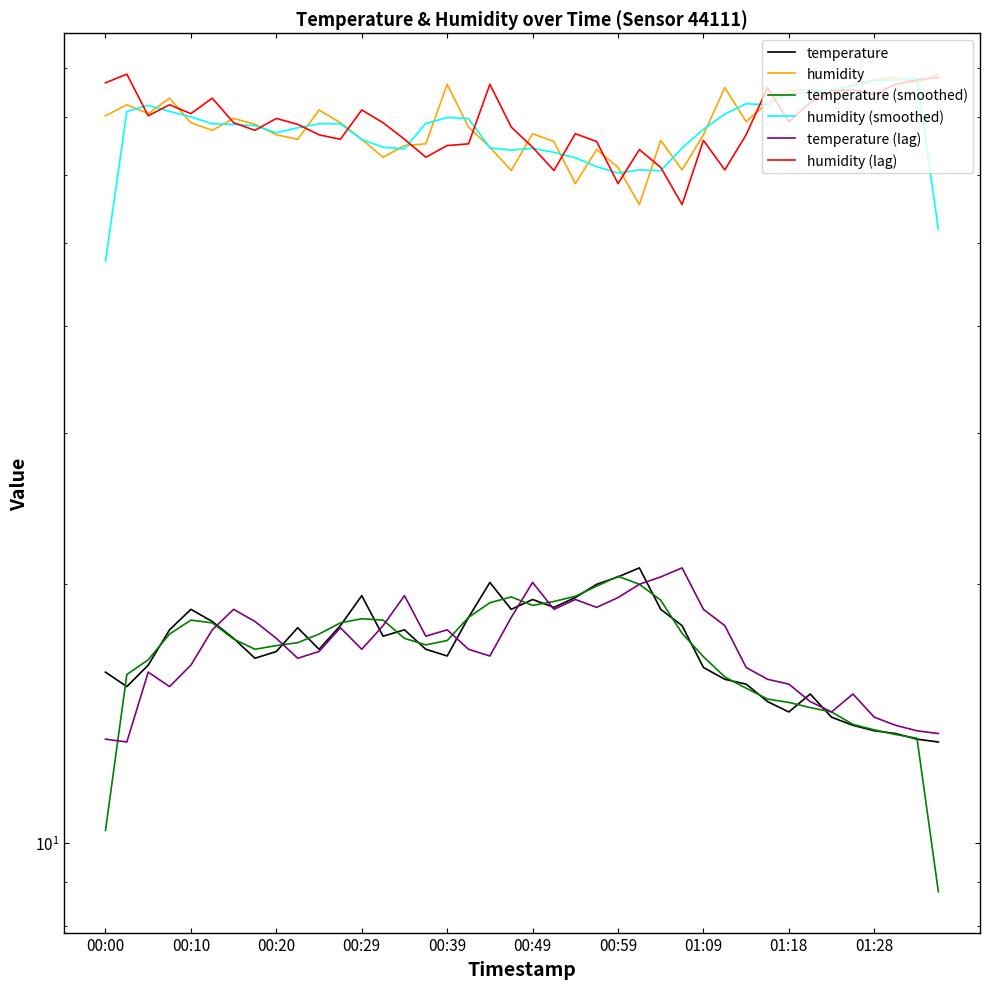

Reading left to right, list all the values displayed in this chart.

temperature: 15.8	15.2	16.1	17.7	18.7	18.1	17.3	16.4	16.7	17.8	16.8	17.9	19.4	17.4	17.7	16.8	16.5	18.3	20.1	18.7	19.2	18.8	19.3	20.0	20.4	20.9	18.7	17.9	16.0	15.5	15.3	14.6	14.2	14.9	14.0	13.7	13.5	13.4	13.2	13.1
humidity: 70.3	72.4	70.7	73.7	69.0	67.6	69.8	68.7	66.8	66.0	71.4	69.0	66.0	62.9	64.9	65.2	76.5	68.2	64.6	60.7	67.0	65.6	58.6	64.2	61.2	55.4	65.8	60.8	66.8	75.8	69.2	72.8	75.2	75.4	74.4	76.5	77.4	77.9	76.8	78.6
temperature (smoothed): 10.3	15.7	16.3	17.5	18.2	18.0	17.3	16.8	17.0	17.1	17.5	18.0	18.2	18.2	17.3	17.0	17.2	18.3	19.0	19.3	18.9	19.1	19.4	19.9	20.4	20.0	19.2	17.5	16.5	15.6	15.1	14.7	14.6	14.4	14.2	13.7	13.5	13.4	13.2	8.8
humidity (smoothed): 47.6	71.1	72.3	71.1	70.1	68.8	68.7	68.4	67.2	68.1	68.8	68.8	66.0	64.6	64.3	68.9	70.0	69.8	64.5	64.1	64.4	63.7	62.8	61.3	60.3	60.8	60.7	64.5	67.8	70.6	72.6	72.4	74.5	75.0	75.4	76.1	77.3	77.4	77.8	51.8
temperature (lag): 13.2	13.1	15.8	15.2	16.1	17.7	18.7	18.1	17.3	16.4	16.7	17.8	16.8	17.9	19.4	17.4	17.7	16.8	16.5	18.3	20.1	18.7	19.2	18.8	19.3	20.0	20.4	20.9	18.7	17.9	16.0	15.5	15.3	14.6	14.2	14.9	14.0	13.7	13.5	13.4
humidity (lag): 76.8	78.6	70.3	72.4	70.7	73.7	69.0	67.6	69.8	68.7	66.8	66.0	71.4	69.0	66.0	62.9	64.9	65.2	76.5	68.2	64.6	60.7	67.0	65.6	58.6	64.2	61.2	55.4	65.8	60.8	66.8	75.8	69.2	72.8	75.2	75.4	74.4	76.5	77.4	77.9